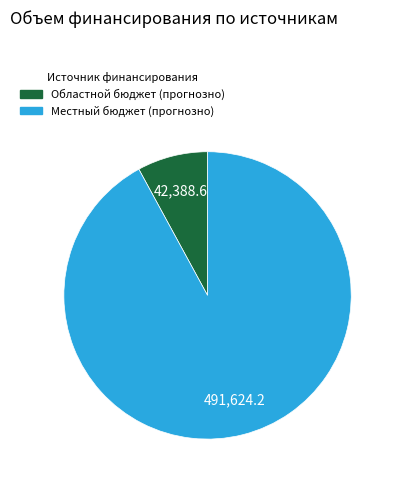

Does any single category account for the majority?

Yes